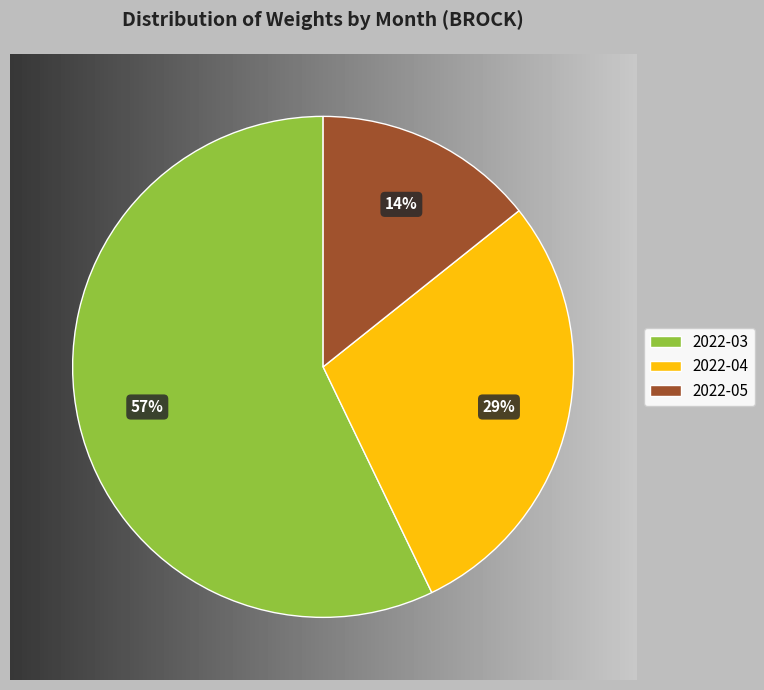

To the nearest percent, what is the difference between the largest and smallest slice percentages?

43%